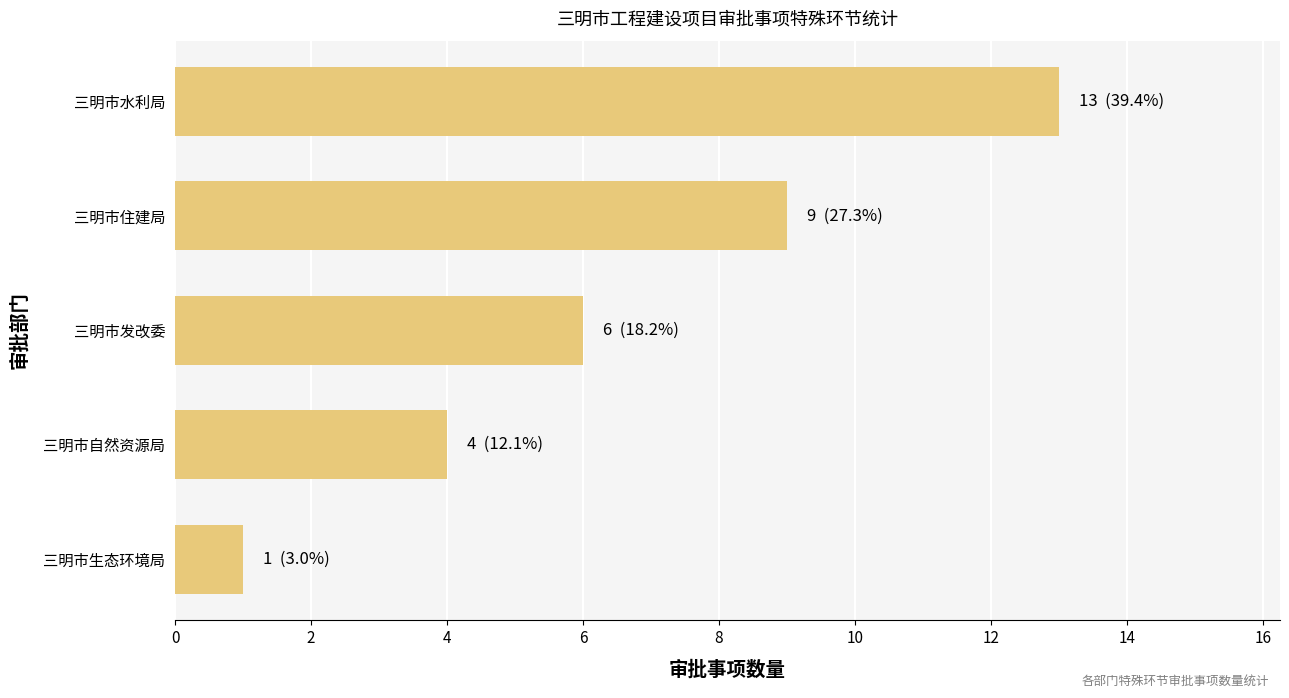

Reading top to bottom, what are all the values shown in this chart?

三明市水利局=13	三明市住建局=9	三明市发改委=6	三明市自然资源局=4	三明市生态环境局=1